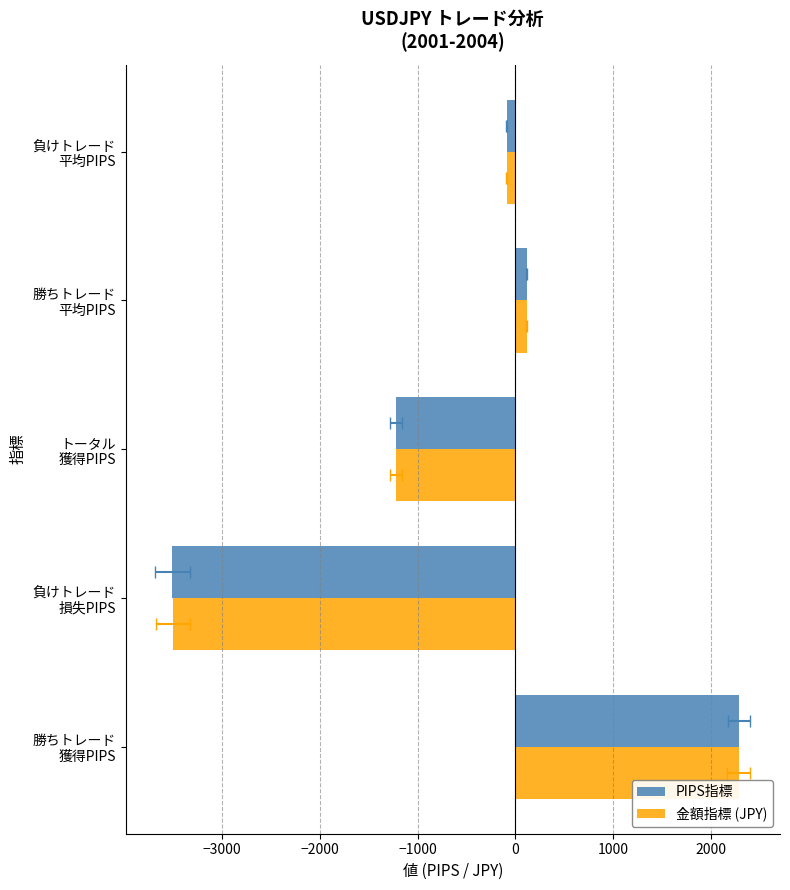

Reading right to left, transcribe all the data shown in this chart.

PIPS指標: -87.7	114.4	-1220.0	-3508.0	2288.0
金額指標 (JPY): -87.6	114.1	-1222.8	-3505.4	2282.6